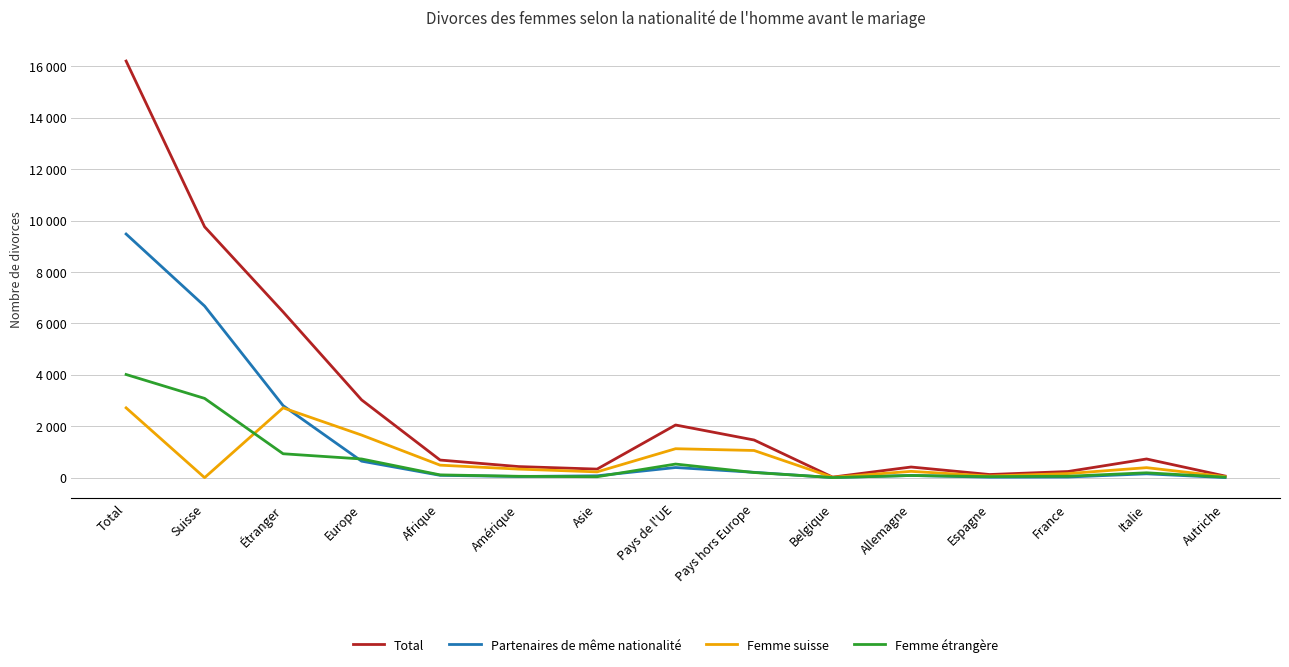

What is the average value of the Partenaires de même nationalité series?

1380